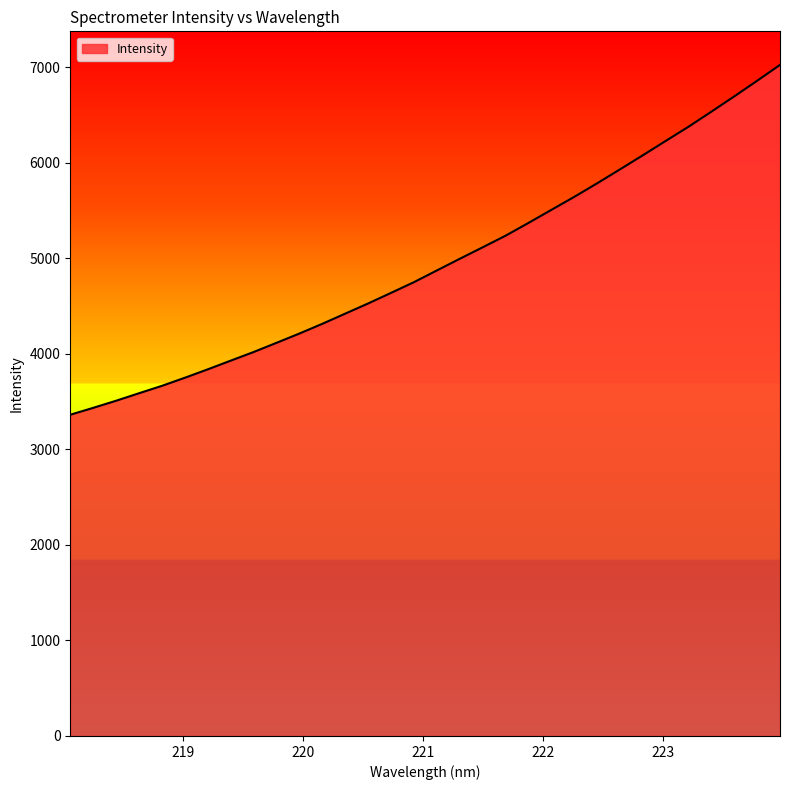

What is the minimum value shown in the chart?

3362.4